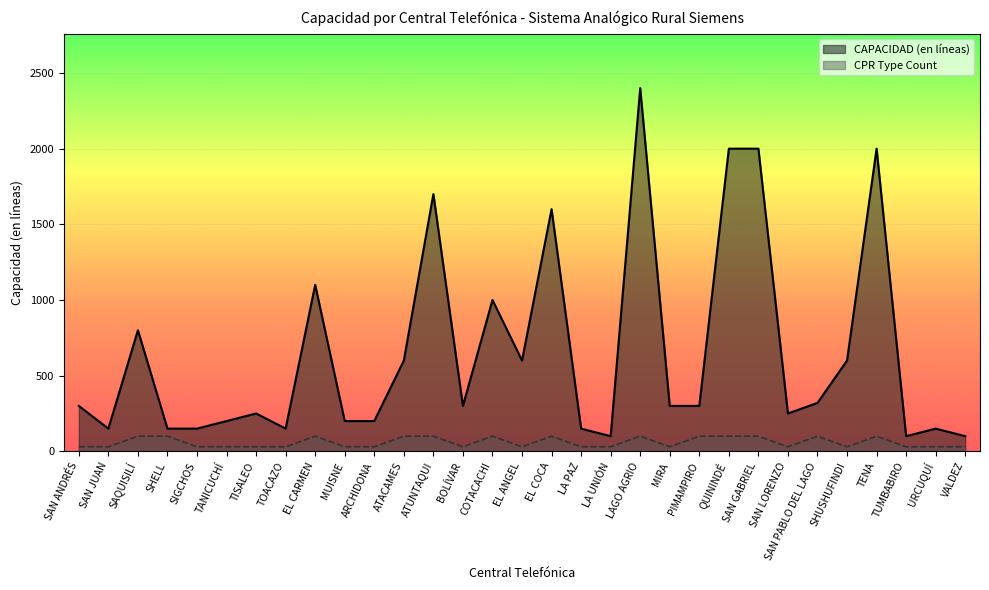

At which label does CAPACIDAD (en líneas) first exceed 300?

SAQUISILÍ